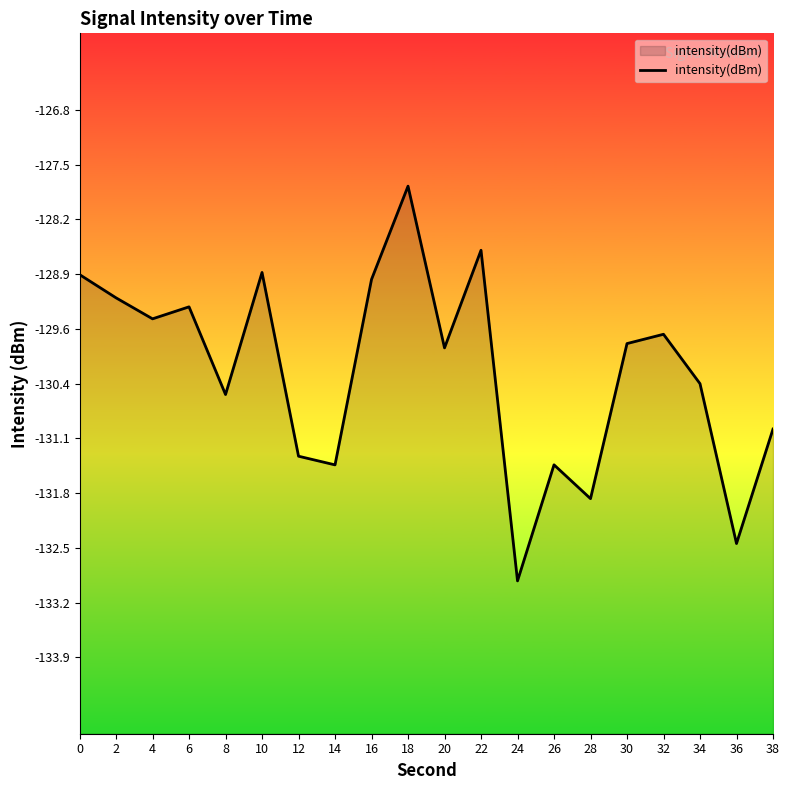

List the labels in order of value, largest first.

18, 22, 10, 0, 16, 2, 6, 4, 32, 30, 20, 34, 8, 38, 12, 26, 14, 28, 36, 24